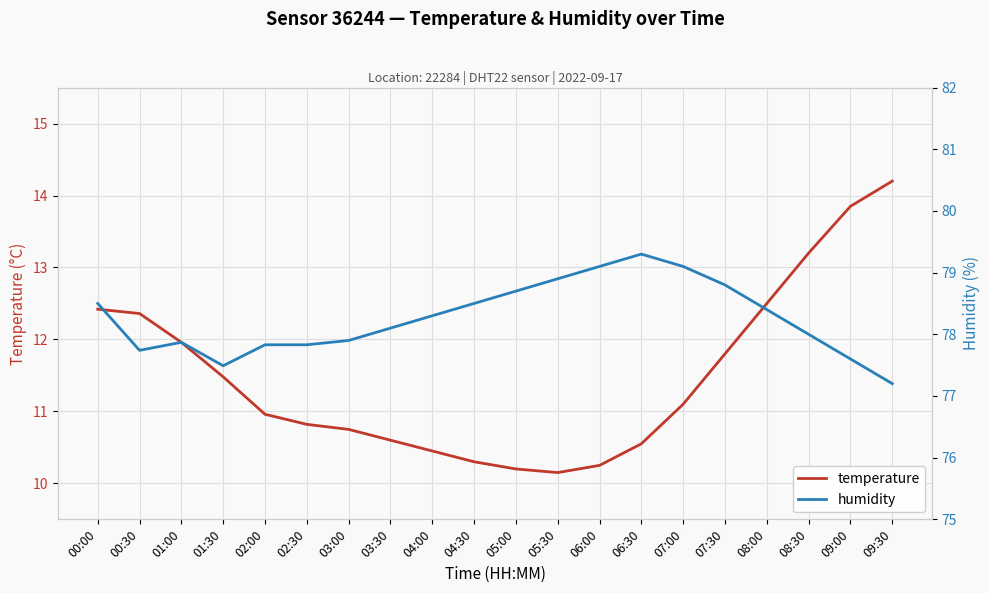

What is the greatest value displayed?

79.3